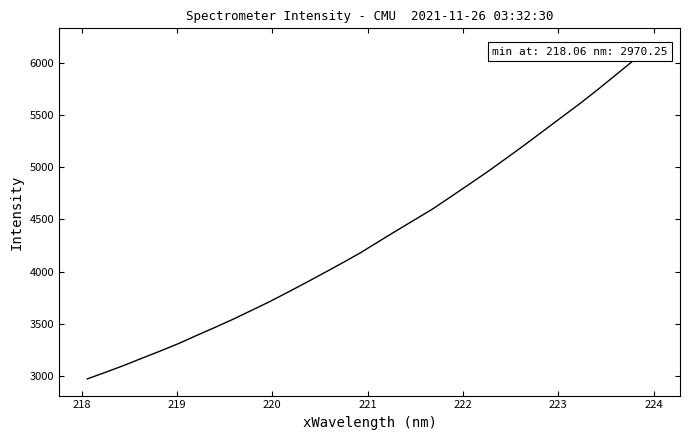

What is the difference between the maximum and minimum values?

3203.8